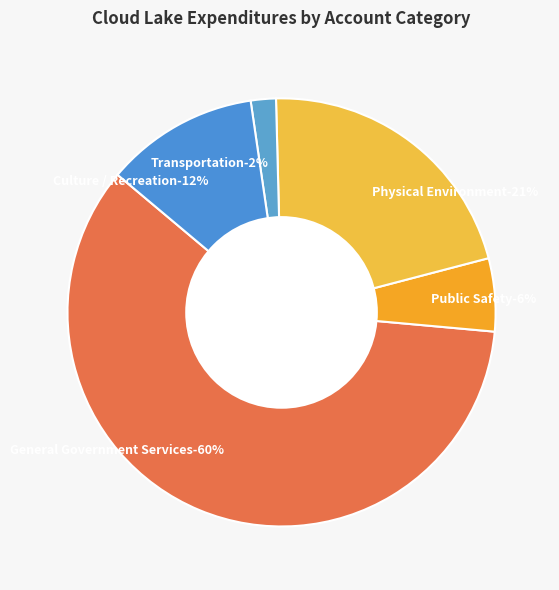

Count the number of slices in the pie.

5